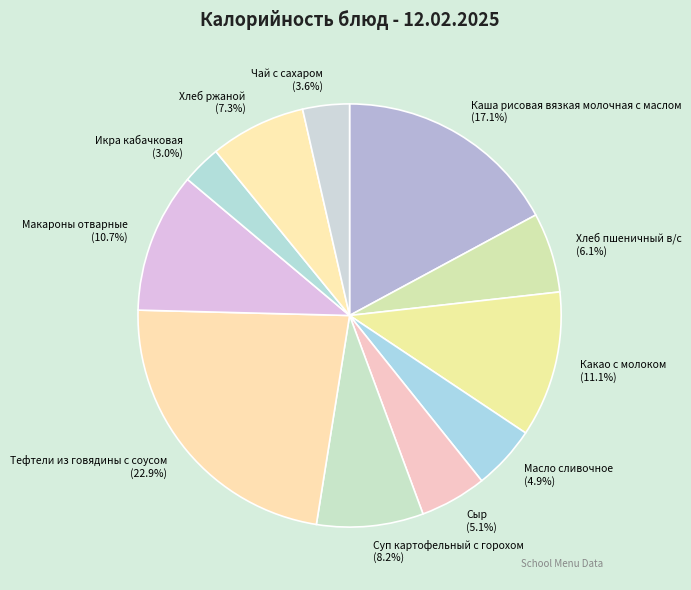

Which slice is the largest?

Тефтели из говядины с соусом